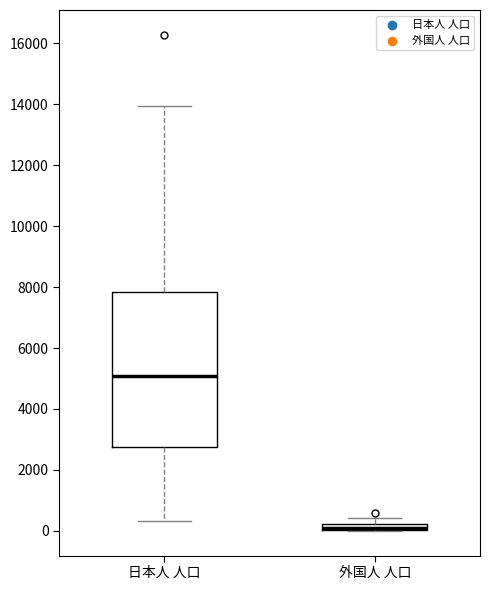

Which box is the tallest, from its lower edge to its upper edge?

日本人 人口